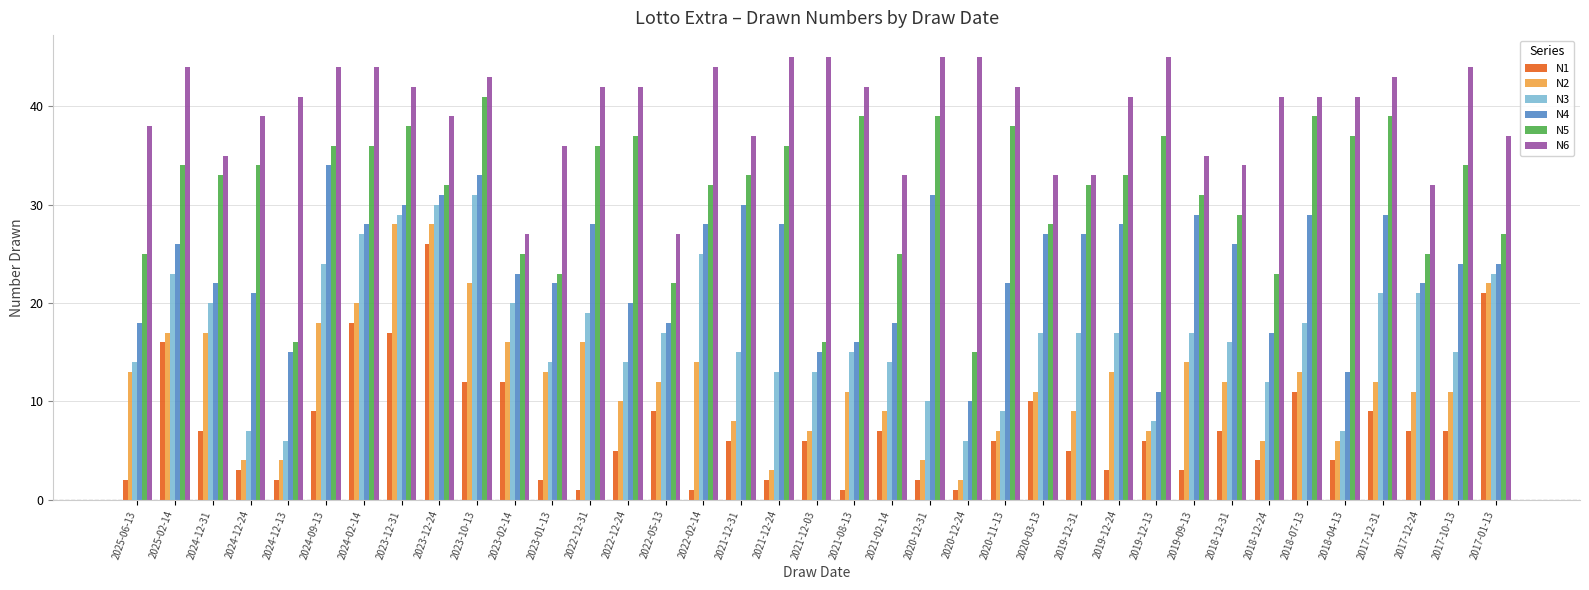

What is the difference between the maximum and minimum values in the N2 series?

26